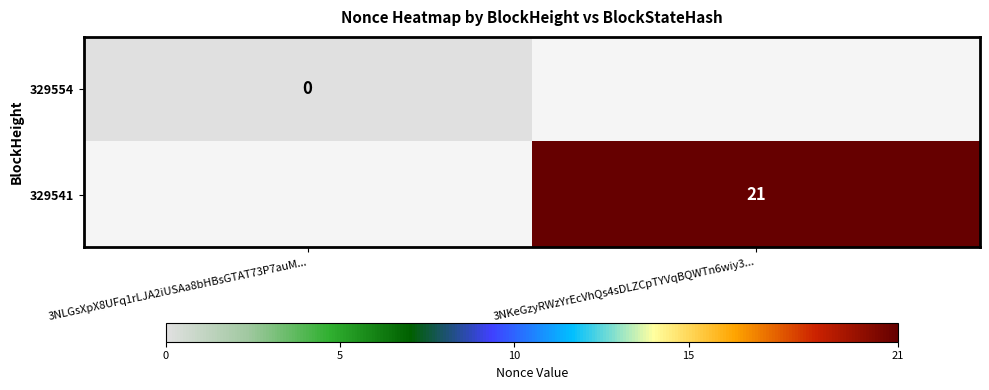

Is it true that 329541 equals 6 at 3NKeGzyRWzYrEcVhQs4sDLZCpTYVqBQWTn6wiy3...?

False